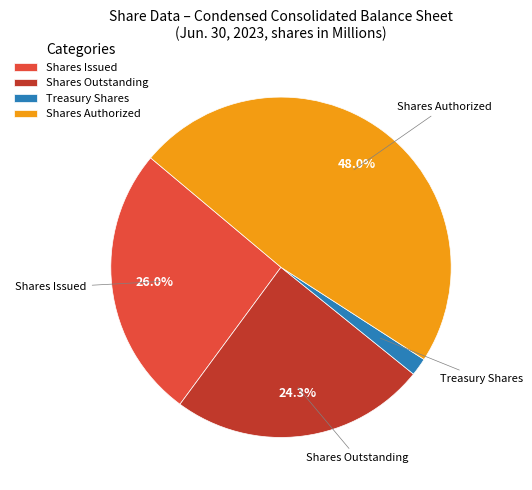

Do Shares Issued and Treasury Shares together represent more than half of the pie?

No